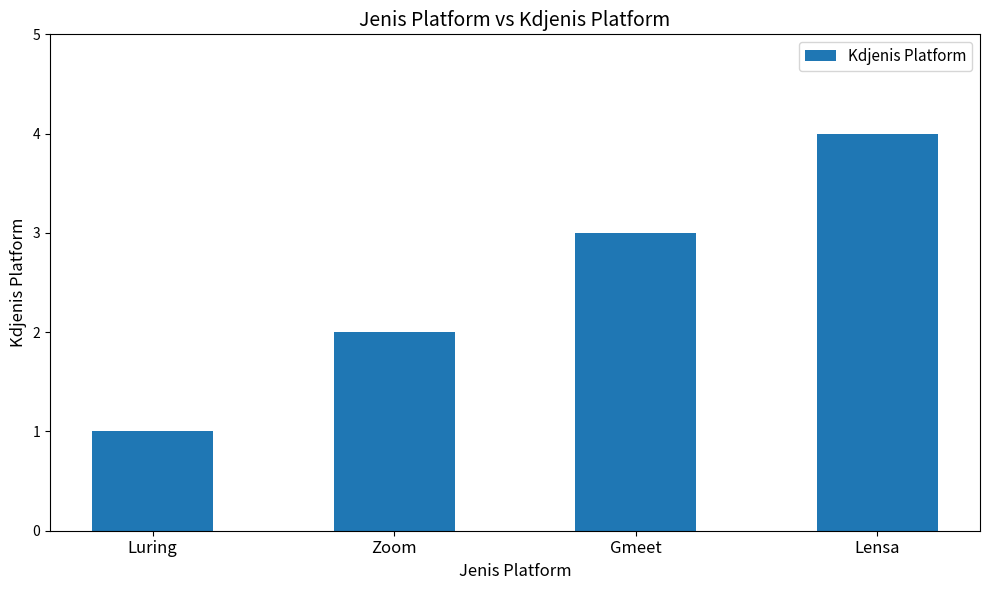

Which category has the lowest value across all series?

Luring